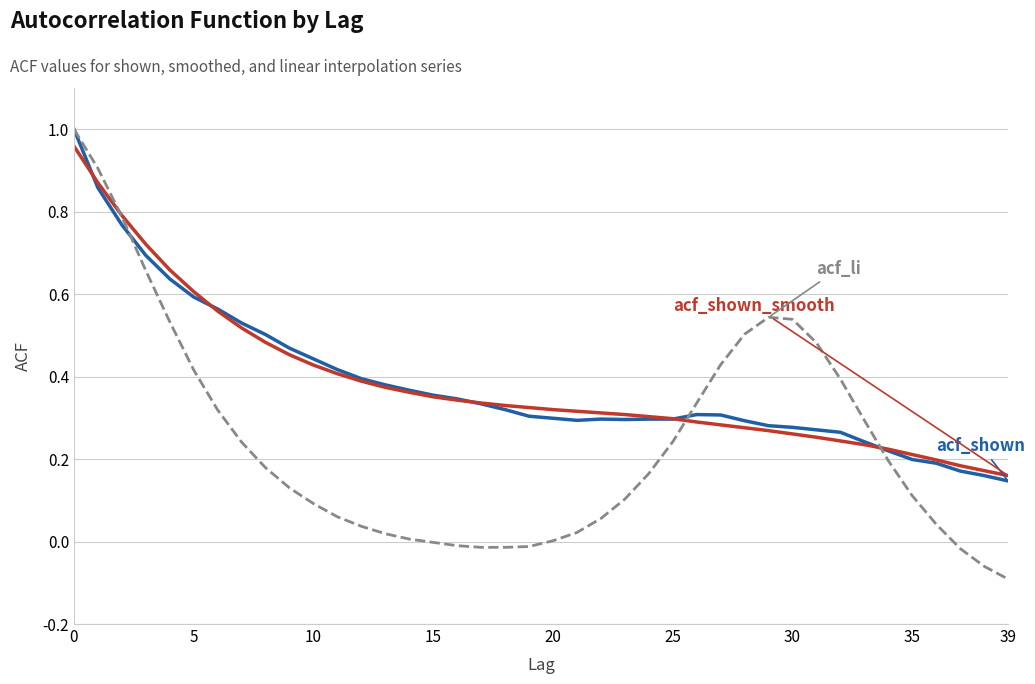

Is this an area chart (filled region under the line)?

No